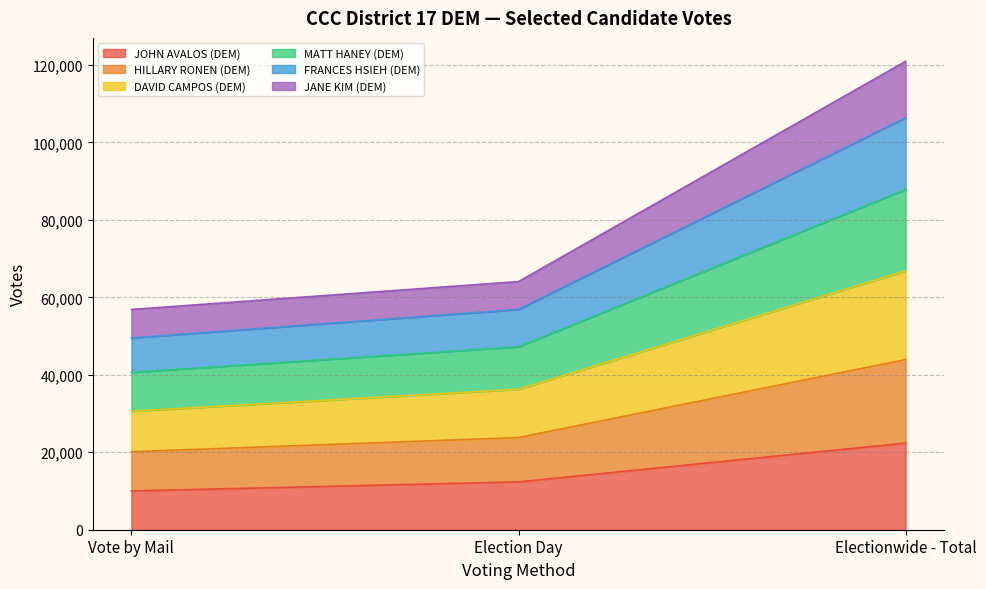

What is the label of the 1st point from the right?

Electionwide - Total